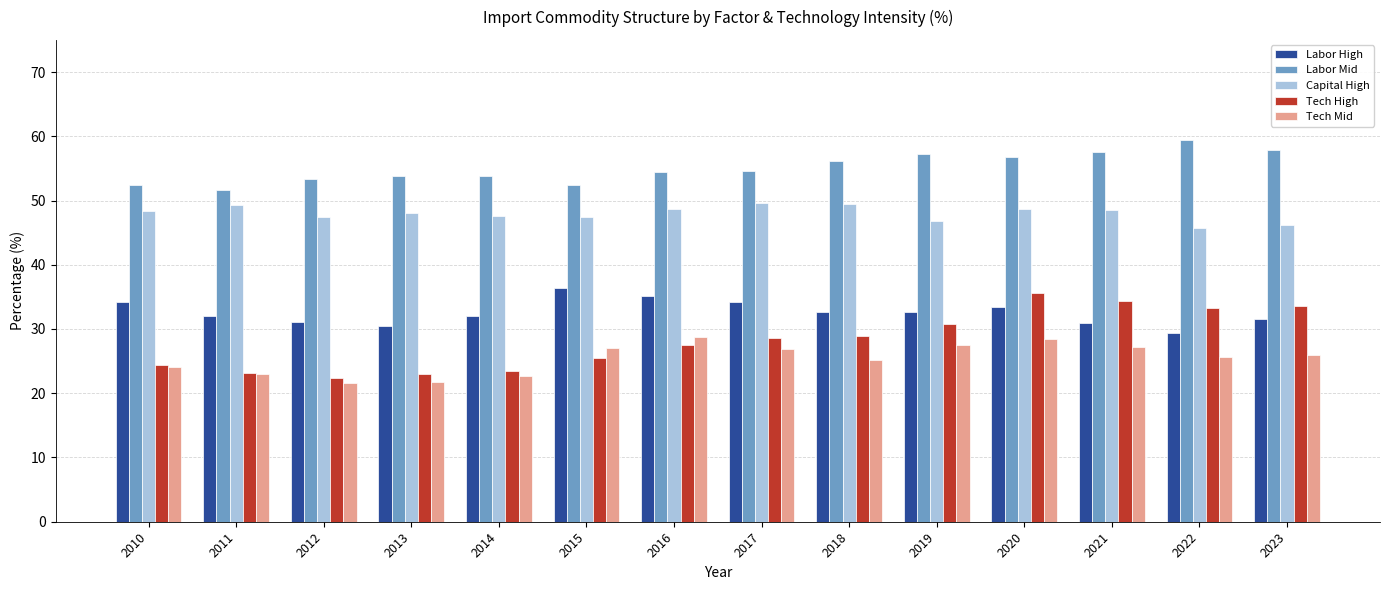

How many series are shown in this chart?

5